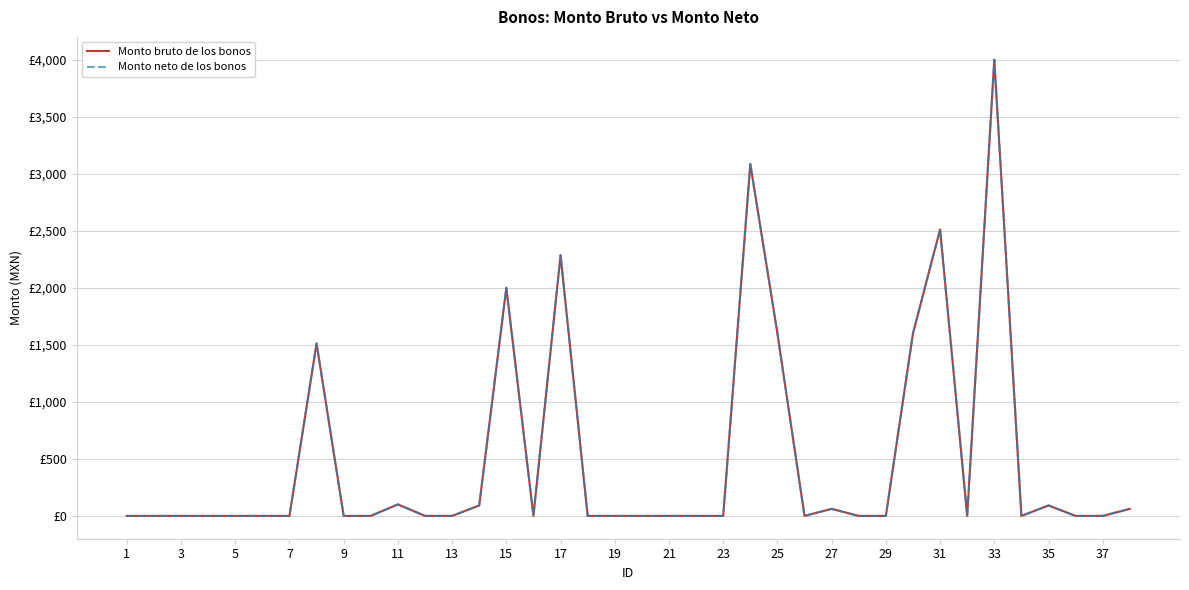

How many interior local peaks does the Monto neto de los bonos series have?

9